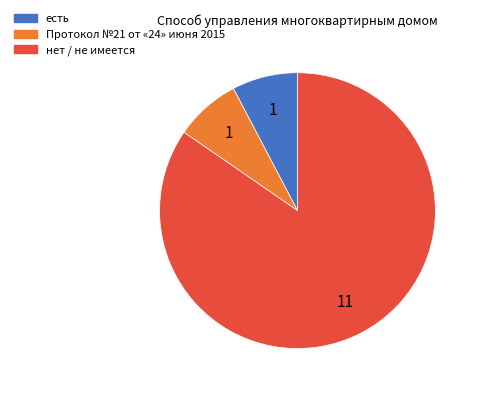

Which has a higher value, нет / не имеется or Протокол №21 от «24» июня 2015?

нет / не имеется